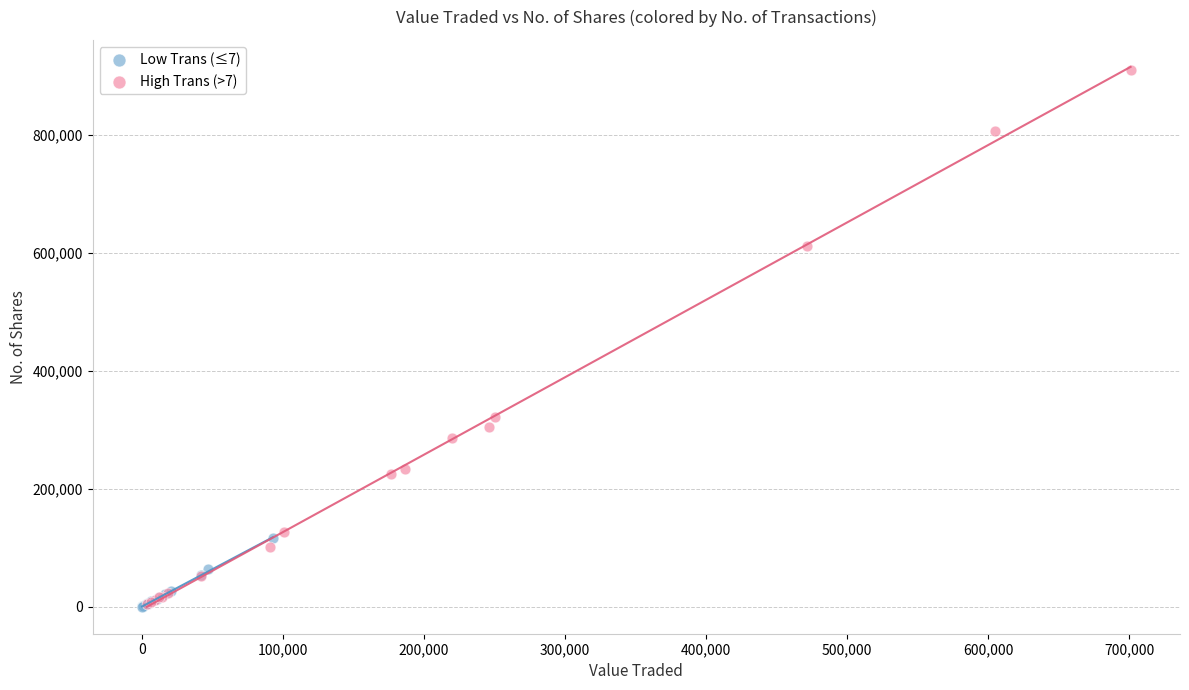

Which series contains the highest Y value?

High Trans (>7)